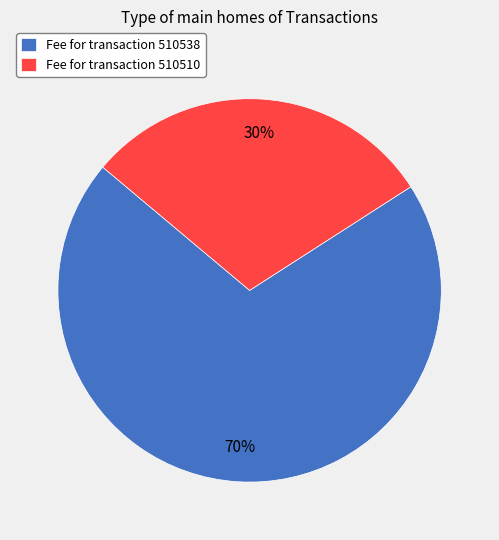

Count the number of slices in the pie.

2